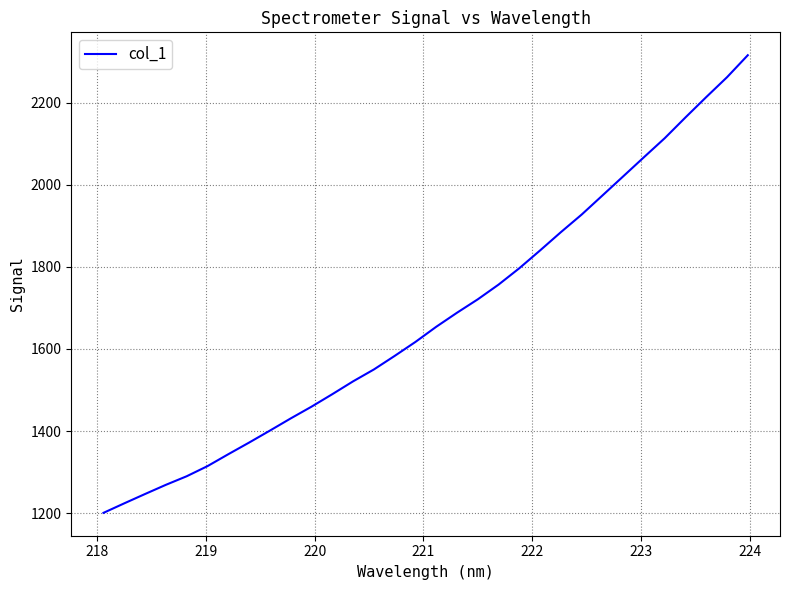

How many values exceed 1654?

16